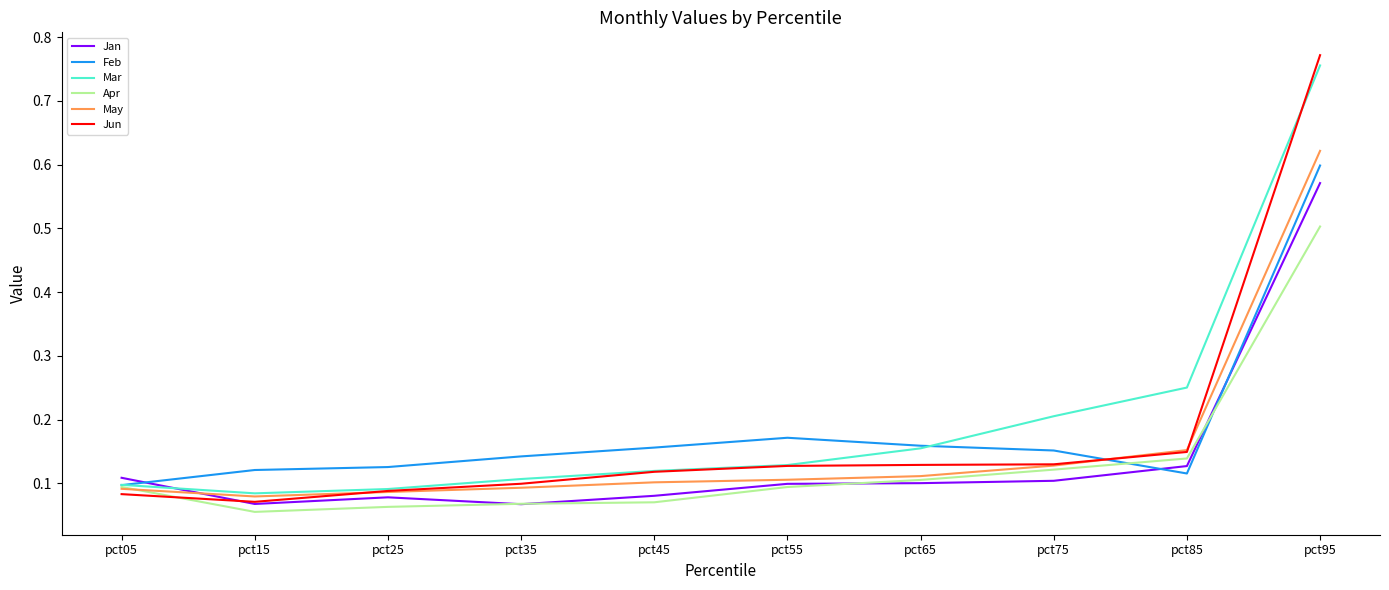

What is the difference between the May values at pct95 and pct05?

0.5